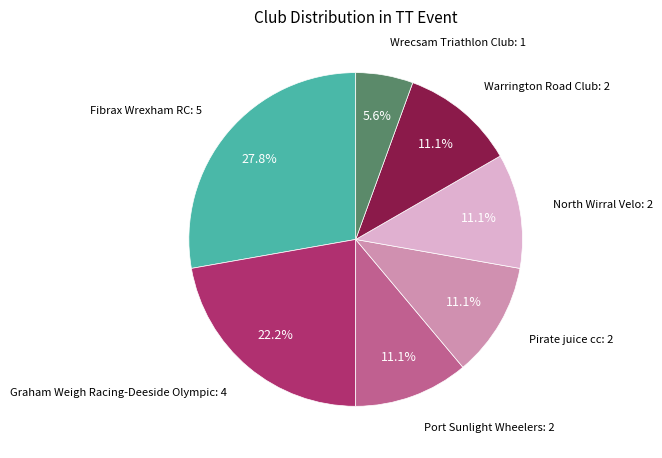

Does any single category account for the majority?

No